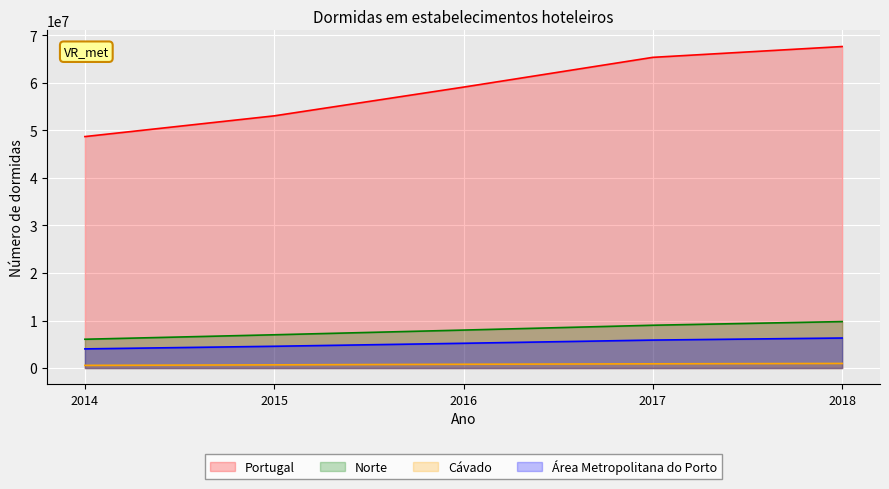

What is the spread (max minus min) of values at 2016?

58327013